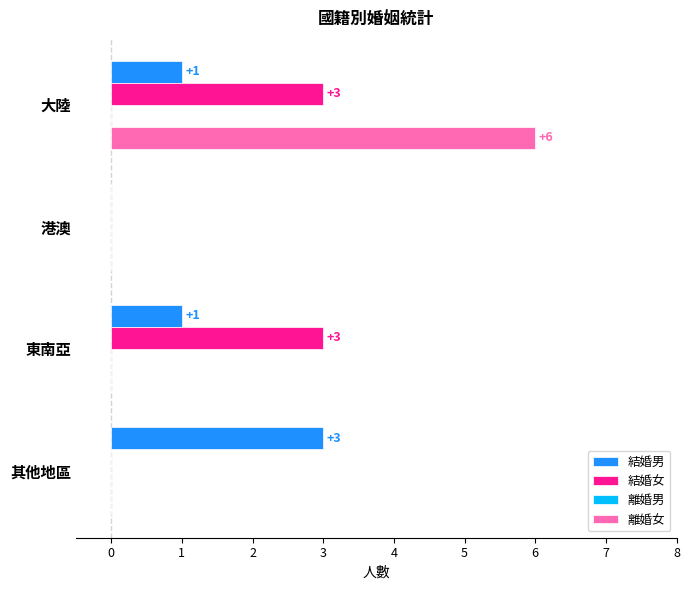

How many 結婚女 values are between 0 and 3?

4